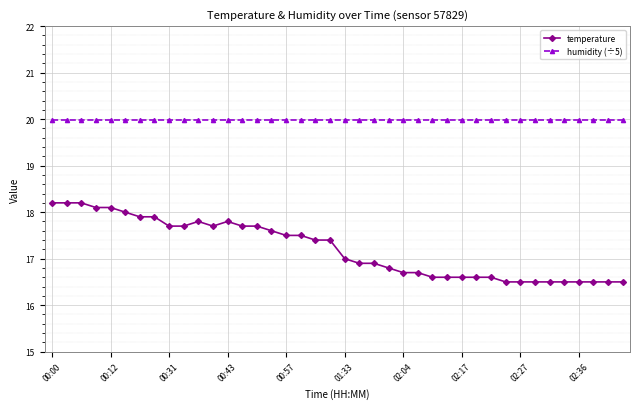

List the series in order of their peak value, lowest first.

temperature, humidity (÷5)